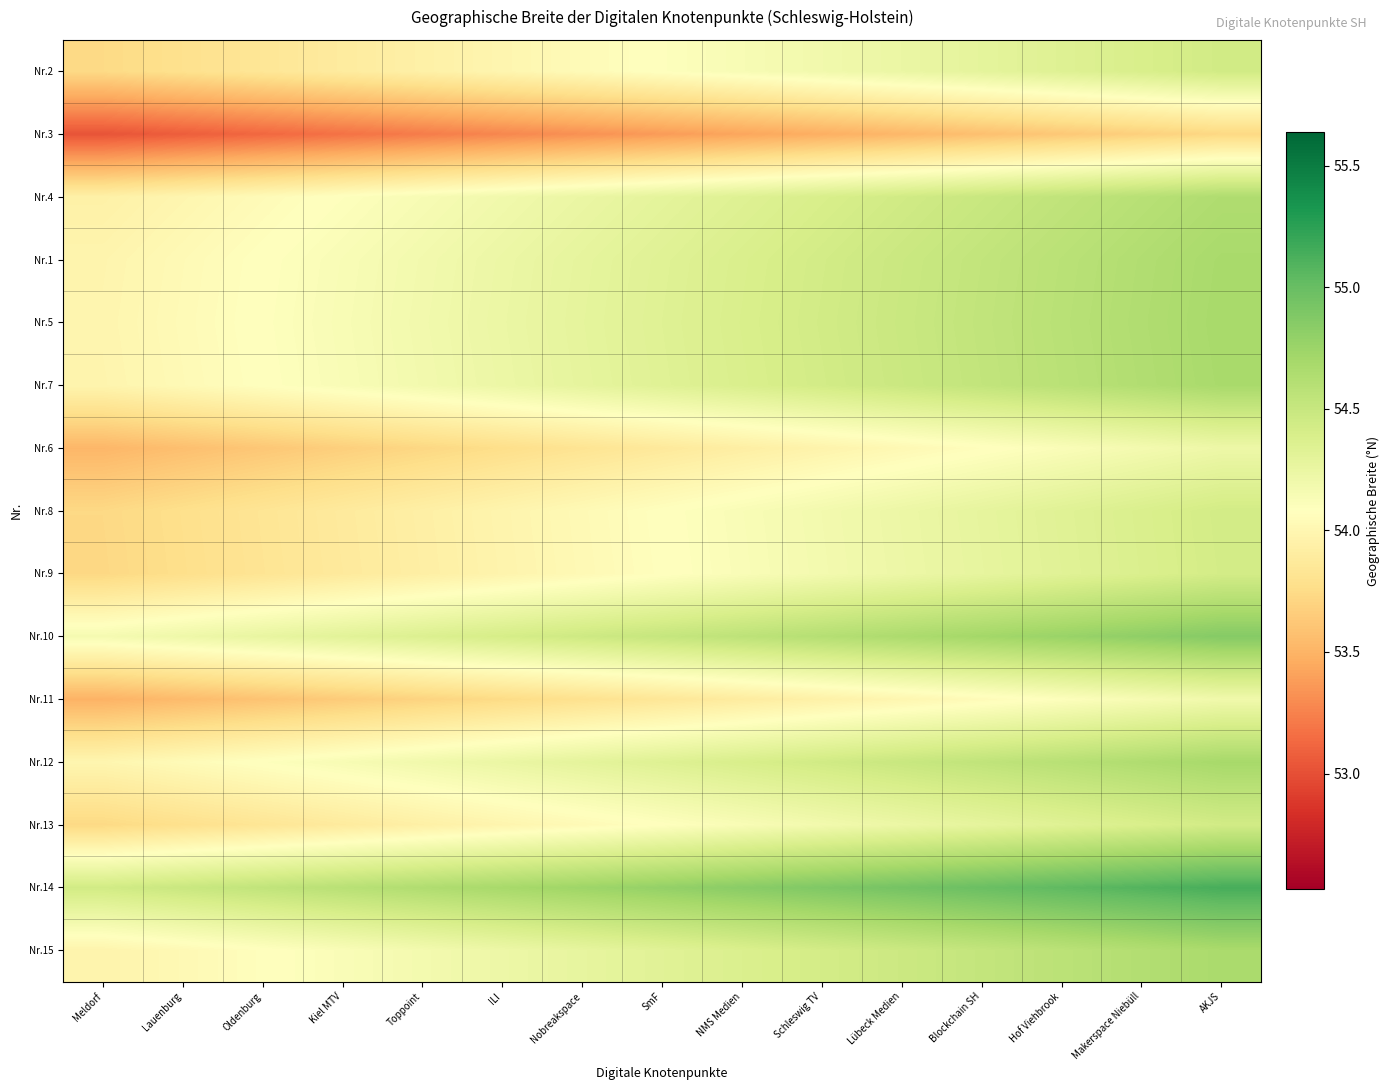

Reading left to right, list all the values displayed in this chart.

Nr.2: Meldorf=53.7	Lauenburg=53.8	Oldenburg=53.8	Kiel MTV=53.9	Toppoint=53.9	ILI=54.0	Nobreakspace=54.0	SmF=54.1	NMS Medien=54.1	Schleswig TV=54.2	Lübeck Medien=54.2	Blockchain SH=54.3	Hof Viehbrook=54.3	Makerspace Niebüll=54.4	AKJS=54.4
Nr.3: Meldorf=53.0	Lauenburg=53.1	Oldenburg=53.1	Kiel MTV=53.2	Toppoint=53.2	ILI=53.3	Nobreakspace=53.3	SmF=53.4	NMS Medien=53.4	Schleswig TV=53.5	Lübeck Medien=53.5	Blockchain SH=53.6	Hof Viehbrook=53.6	Makerspace Niebüll=53.7	AKJS=53.7
Nr.4: Meldorf=53.9	Lauenburg=54.0	Oldenburg=54.0	Kiel MTV=54.1	Toppoint=54.1	ILI=54.2	Nobreakspace=54.2	SmF=54.3	NMS Medien=54.3	Schleswig TV=54.4	Lübeck Medien=54.4	Blockchain SH=54.5	Hof Viehbrook=54.5	Makerspace Niebüll=54.6	AKJS=54.6
Nr.1: Meldorf=54.0	Lauenburg=54.0	Oldenburg=54.1	Kiel MTV=54.1	Toppoint=54.2	ILI=54.2	Nobreakspace=54.3	SmF=54.3	NMS Medien=54.4	Schleswig TV=54.4	Lübeck Medien=54.5	Blockchain SH=54.5	Hof Viehbrook=54.6	Makerspace Niebüll=54.6	AKJS=54.7
Nr.5: Meldorf=54.0	Lauenburg=54.0	Oldenburg=54.1	Kiel MTV=54.1	Toppoint=54.2	ILI=54.2	Nobreakspace=54.3	SmF=54.3	NMS Medien=54.4	Schleswig TV=54.4	Lübeck Medien=54.5	Blockchain SH=54.5	Hof Viehbrook=54.6	Makerspace Niebüll=54.6	AKJS=54.7
Nr.7: Meldorf=54.0	Lauenburg=54.0	Oldenburg=54.1	Kiel MTV=54.1	Toppoint=54.2	ILI=54.2	Nobreakspace=54.3	SmF=54.3	NMS Medien=54.4	Schleswig TV=54.4	Lübeck Medien=54.5	Blockchain SH=54.5	Hof Viehbrook=54.6	Makerspace Niebüll=54.6	AKJS=54.7
Nr.6: Meldorf=53.5	Lauenburg=53.6	Oldenburg=53.6	Kiel MTV=53.7	Toppoint=53.7	ILI=53.8	Nobreakspace=53.8	SmF=53.9	NMS Medien=53.9	Schleswig TV=54.0	Lübeck Medien=54.0	Blockchain SH=54.1	Hof Viehbrook=54.1	Makerspace Niebüll=54.2	AKJS=54.2
Nr.8: Meldorf=53.7	Lauenburg=53.8	Oldenburg=53.8	Kiel MTV=53.9	Toppoint=53.9	ILI=54.0	Nobreakspace=54.0	SmF=54.1	NMS Medien=54.1	Schleswig TV=54.2	Lübeck Medien=54.2	Blockchain SH=54.3	Hof Viehbrook=54.3	Makerspace Niebüll=54.4	AKJS=54.4
Nr.9: Meldorf=53.7	Lauenburg=53.8	Oldenburg=53.8	Kiel MTV=53.9	Toppoint=53.9	ILI=54.0	Nobreakspace=54.0	SmF=54.1	NMS Medien=54.1	Schleswig TV=54.2	Lübeck Medien=54.2	Blockchain SH=54.3	Hof Viehbrook=54.3	Makerspace Niebüll=54.4	AKJS=54.4
Nr.10: Meldorf=54.2	Lauenburg=54.2	Oldenburg=54.3	Kiel MTV=54.3	Toppoint=54.4	ILI=54.4	Nobreakspace=54.5	SmF=54.5	NMS Medien=54.6	Schleswig TV=54.6	Lübeck Medien=54.7	Blockchain SH=54.7	Hof Viehbrook=54.8	Makerspace Niebüll=54.8	AKJS=54.9
Nr.11: Meldorf=53.5	Lauenburg=53.5	Oldenburg=53.6	Kiel MTV=53.6	Toppoint=53.7	ILI=53.7	Nobreakspace=53.8	SmF=53.8	NMS Medien=53.9	Schleswig TV=53.9	Lübeck Medien=54.0	Blockchain SH=54.0	Hof Viehbrook=54.1	Makerspace Niebüll=54.1	AKJS=54.2
Nr.12: Meldorf=54.0	Lauenburg=54.0	Oldenburg=54.1	Kiel MTV=54.1	Toppoint=54.2	ILI=54.2	Nobreakspace=54.3	SmF=54.3	NMS Medien=54.4	Schleswig TV=54.4	Lübeck Medien=54.5	Blockchain SH=54.5	Hof Viehbrook=54.6	Makerspace Niebüll=54.6	AKJS=54.7
Nr.13: Meldorf=53.7	Lauenburg=53.8	Oldenburg=53.8	Kiel MTV=53.9	Toppoint=53.9	ILI=54.0	Nobreakspace=54.0	SmF=54.1	NMS Medien=54.1	Schleswig TV=54.2	Lübeck Medien=54.2	Blockchain SH=54.3	Hof Viehbrook=54.3	Makerspace Niebüll=54.4	AKJS=54.4
Nr.14: Meldorf=54.4	Lauenburg=54.5	Oldenburg=54.5	Kiel MTV=54.6	Toppoint=54.6	ILI=54.7	Nobreakspace=54.7	SmF=54.8	NMS Medien=54.8	Schleswig TV=54.9	Lübeck Medien=54.9	Blockchain SH=55.0	Hof Viehbrook=55.0	Makerspace Niebüll=55.1	AKJS=55.1
Nr.15: Meldorf=54.0	Lauenburg=54.0	Oldenburg=54.1	Kiel MTV=54.1	Toppoint=54.2	ILI=54.2	Nobreakspace=54.3	SmF=54.3	NMS Medien=54.4	Schleswig TV=54.4	Lübeck Medien=54.5	Blockchain SH=54.5	Hof Viehbrook=54.6	Makerspace Niebüll=54.6	AKJS=54.7